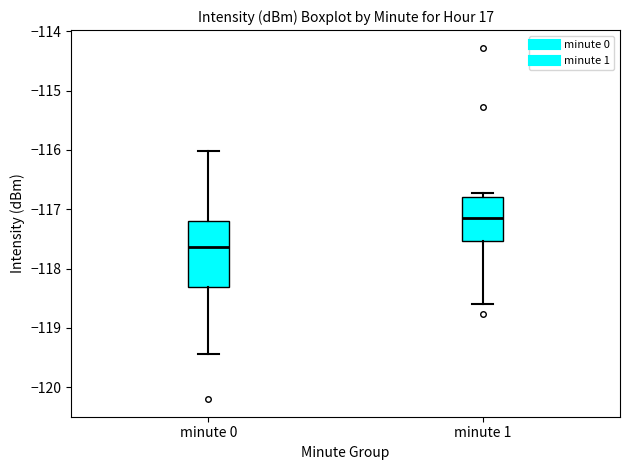

Where is the upper edge of the box for minute 1 on the y-axis? The values are not printed on the chart, so give them approximately, as read against the axis.

-116.8